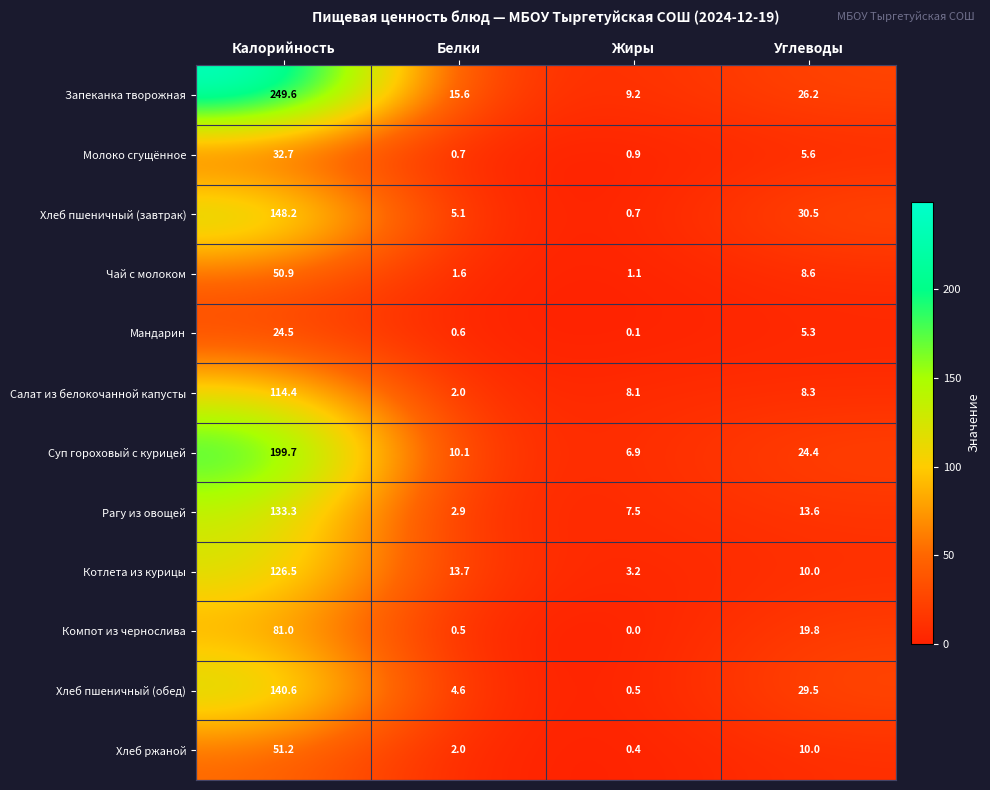

At which label is Суп гороховый с курицей closest to 103?

Углеводы